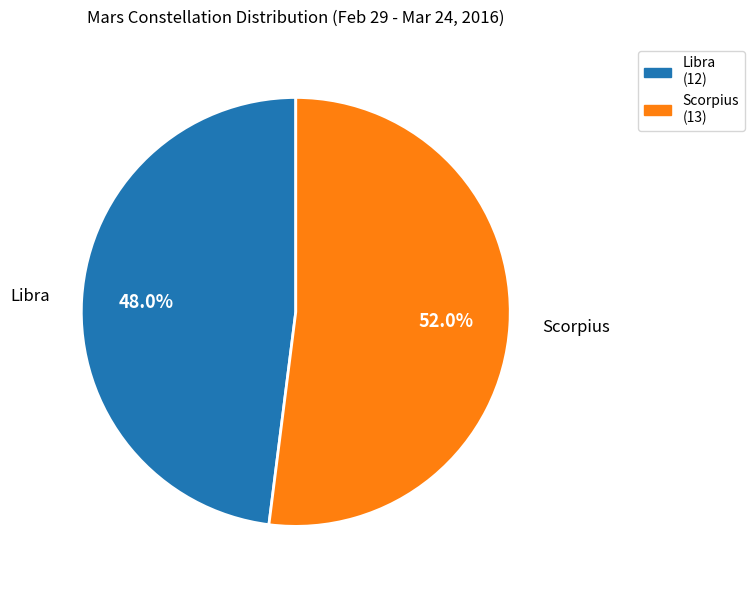

To the nearest percent, what portion does Libra represent?

48%